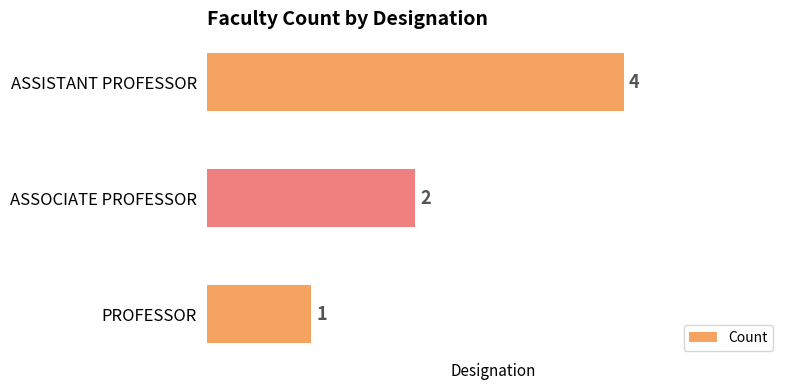

Reading bottom to top, list all the values displayed in this chart.

1	2	4